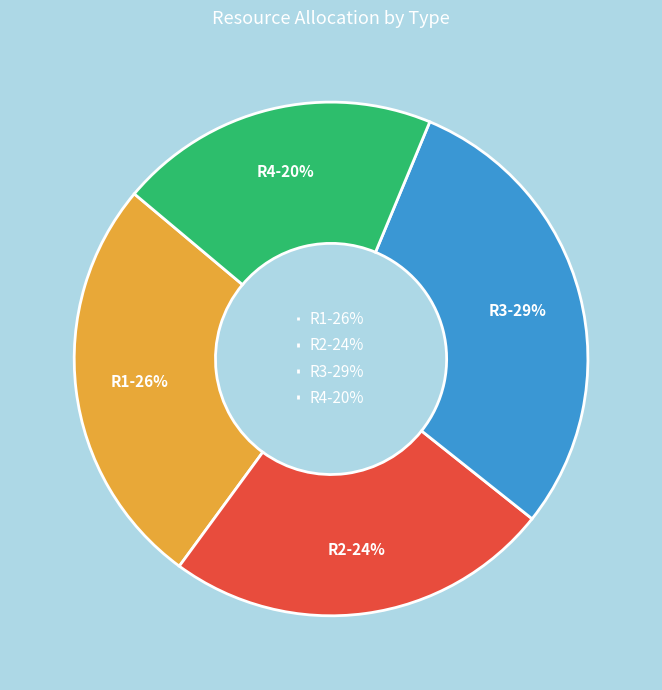

Rank the categories by value from lowest to highest.

R4, R2, R1, R3